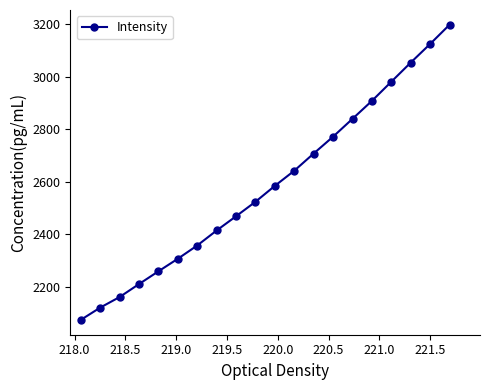

What is the smallest value displayed?

2074.3